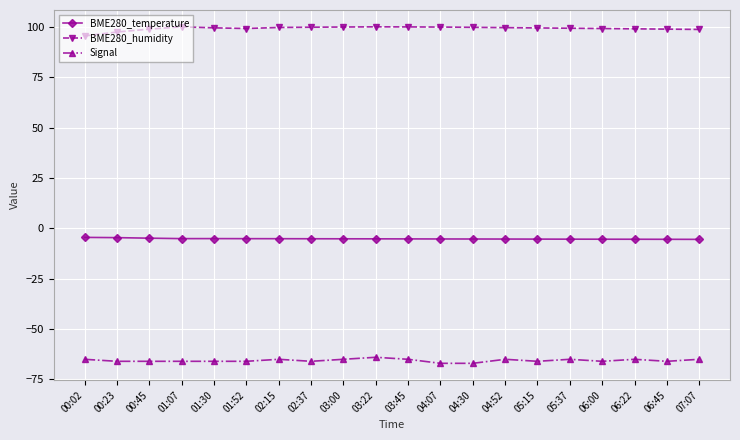

True or false: BME280_humidity and Signal intersect in this chart.

False